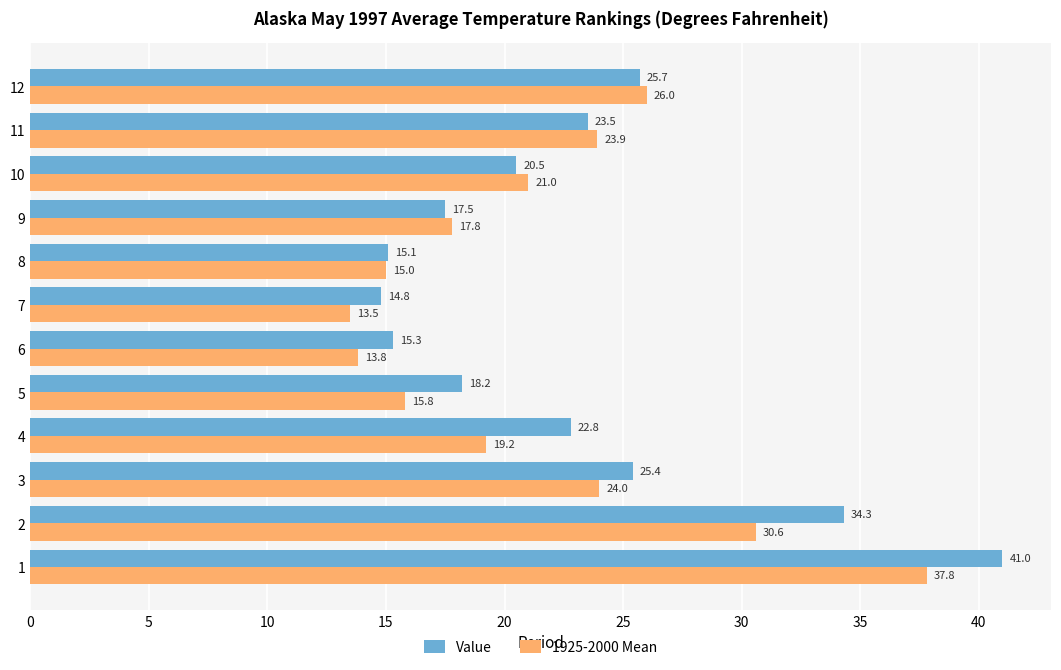

Rank the series by their average value, from lowest to highest.

1925-2000 Mean, Value